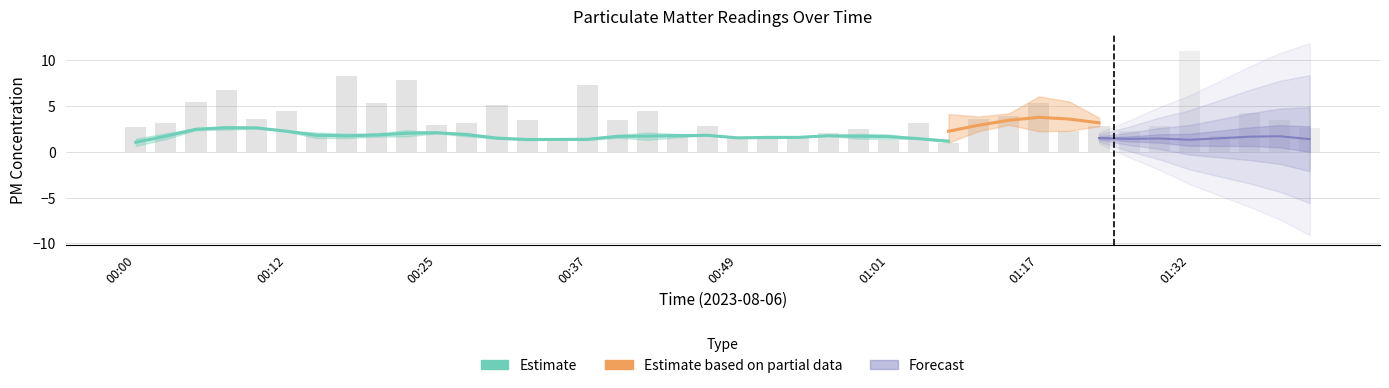

What position from the right is 00:10?

36